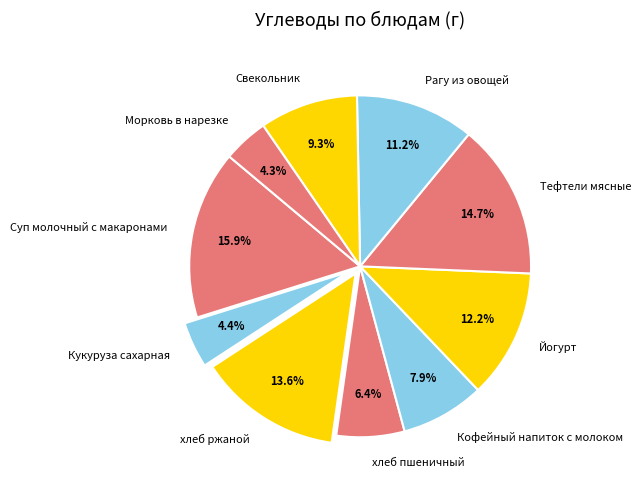

Which has a higher value, хлеб пшеничный or Суп молочный с макаронами?

Суп молочный с макаронами